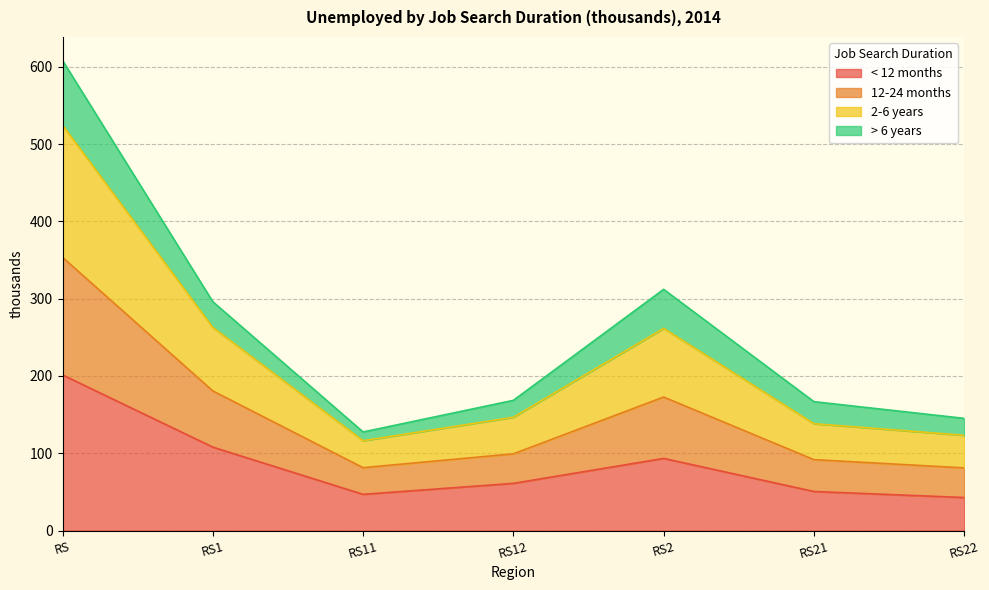

True or false: < 12 months and 2-6 years intersect in this chart.

False